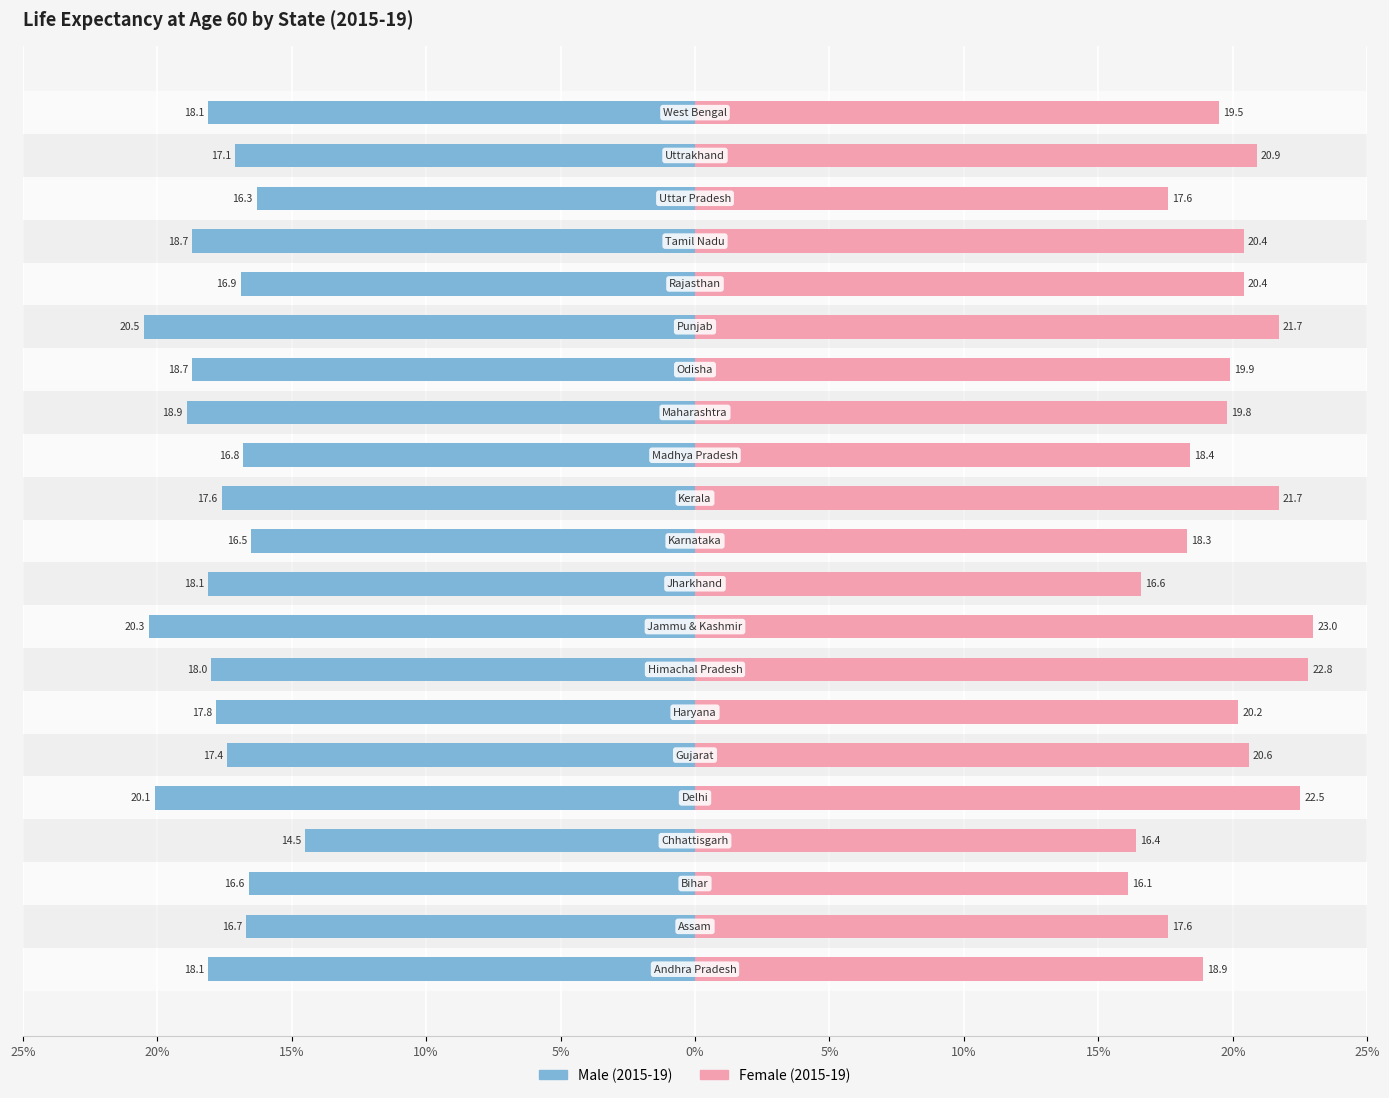

Which series has the widest spread of values?

Female (2015-19)